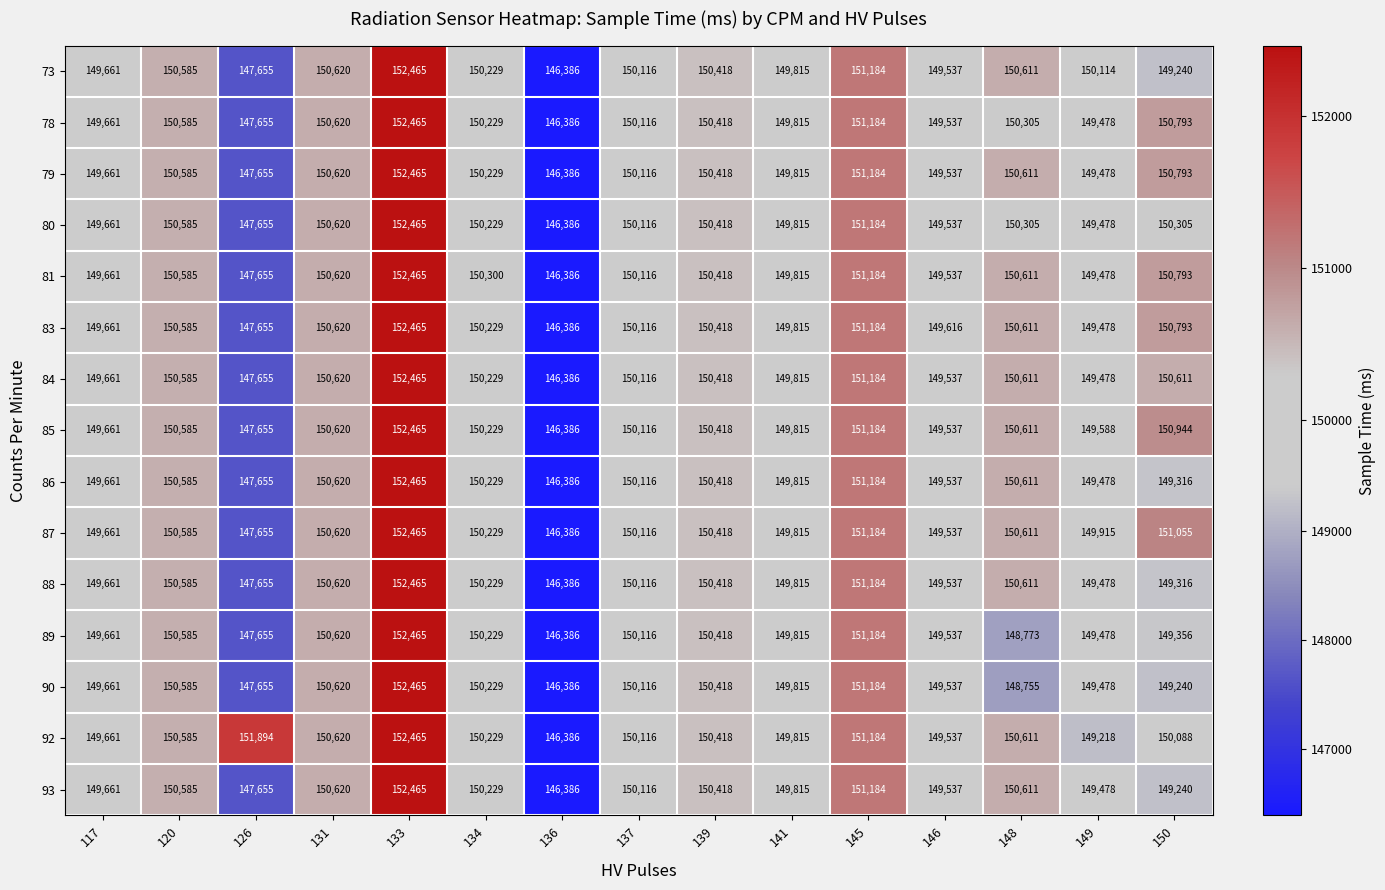

Which series has the largest total across all categories?

92